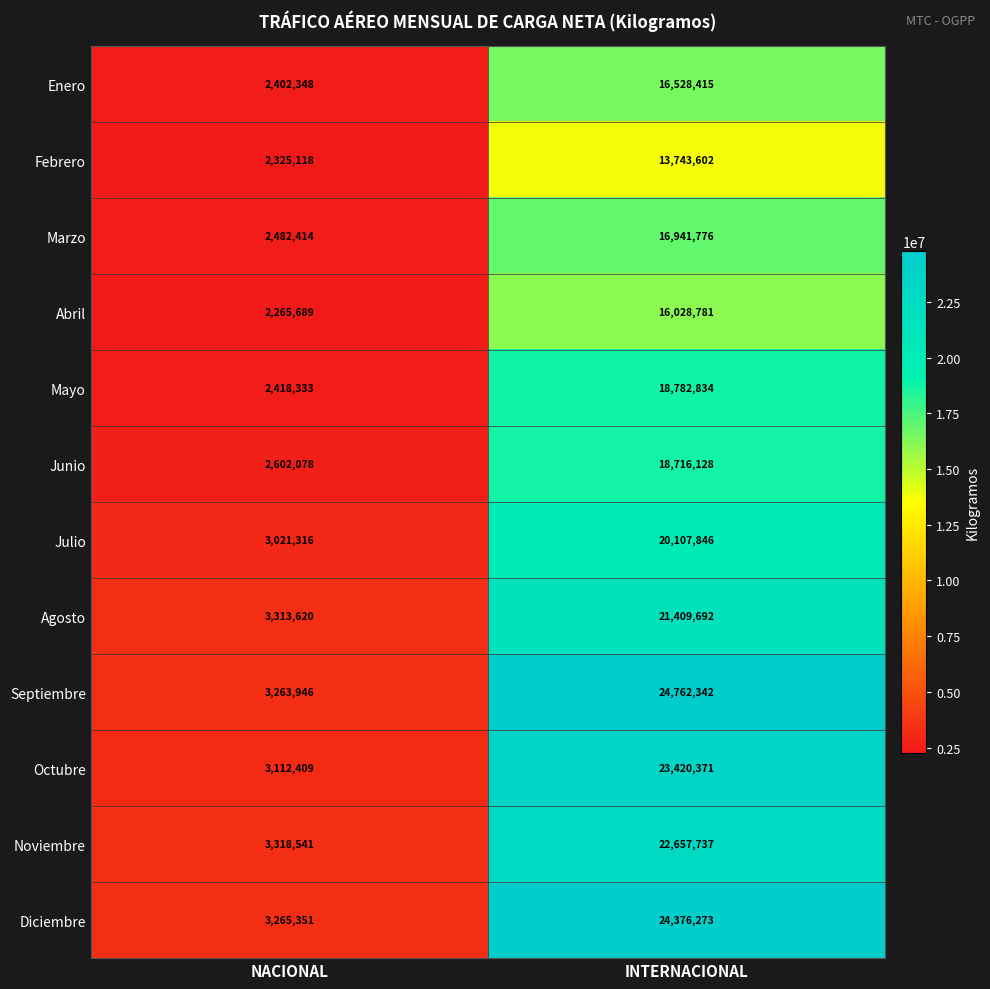

What is the difference between the maximum and minimum values in the Febrero series?

11418484